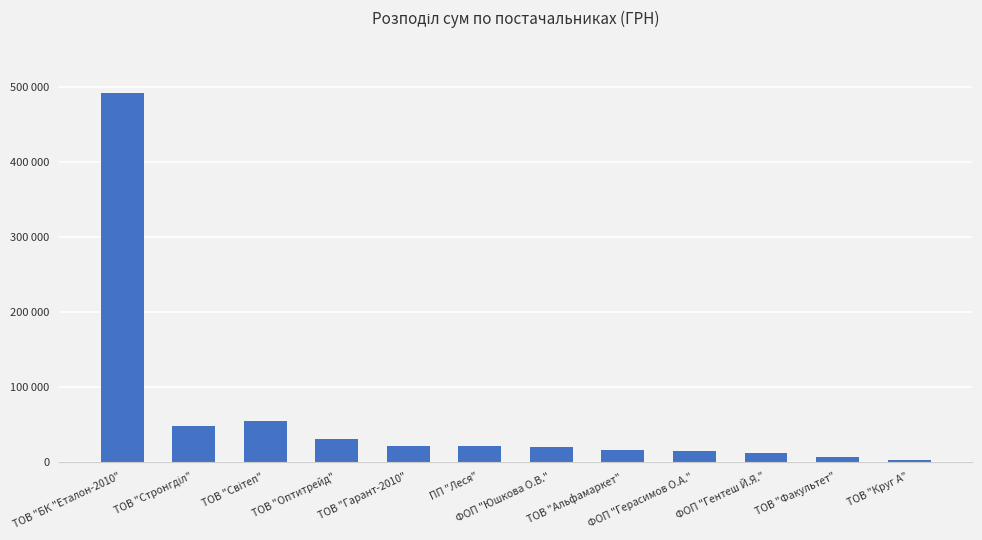

What is the label of the 4th bar from the left?

ТОВ "Оптитрейд"